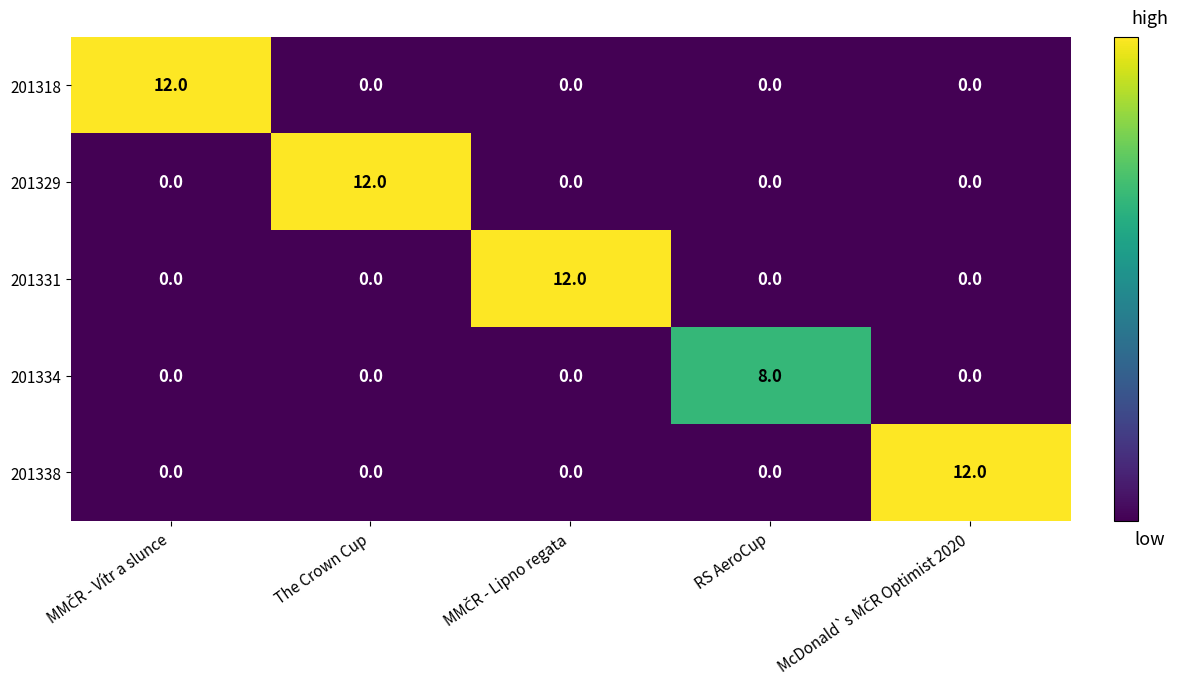

Between The Crown Cup and RS AeroCup, which series saw the biggest shift?

201329